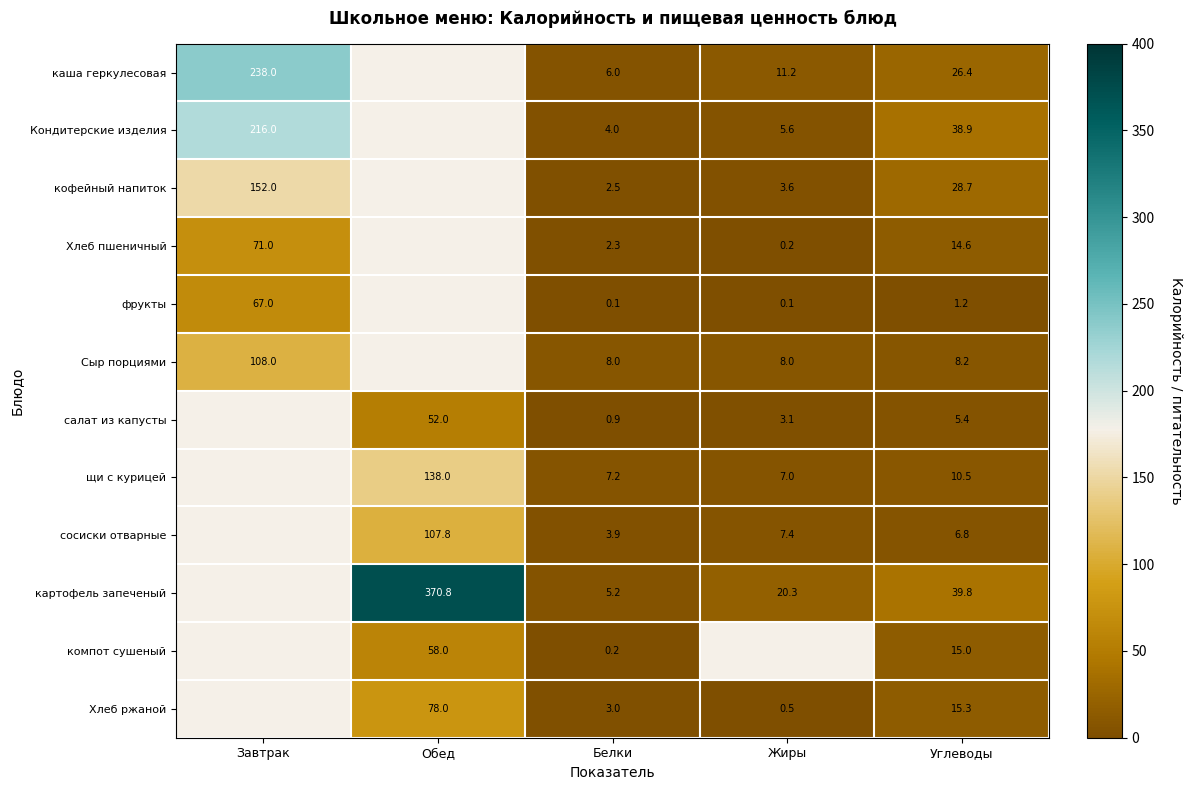

Between Обед and Белки, which is larger?

Белки